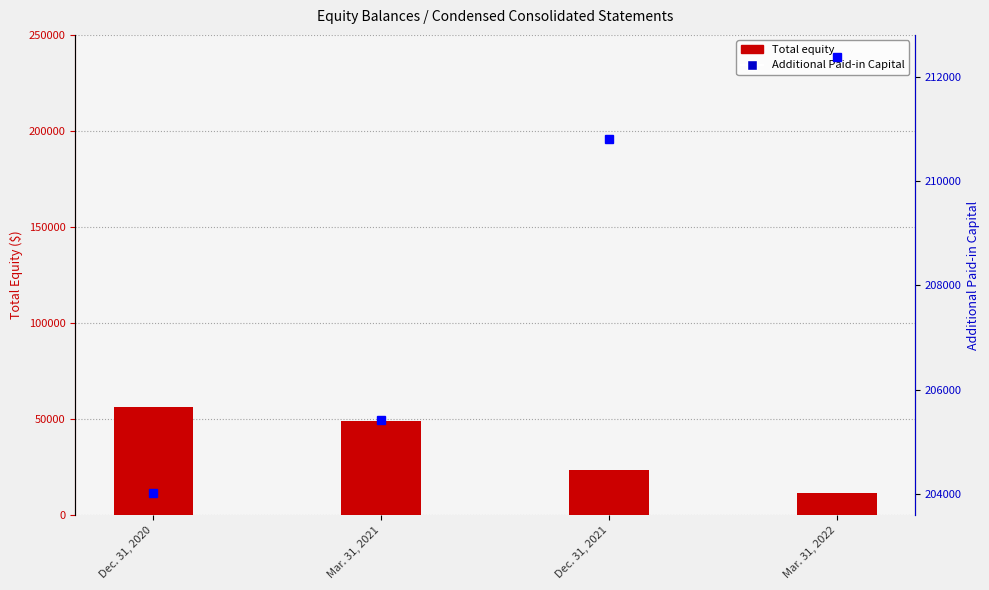

Reading right to left, extract all data points from this chart.

Total: Mar. 31, 2022=11703	Dec. 31, 2021=23497	Mar. 31, 2021=48932	Dec. 31, 2020=56207
Additional Paid-in Capital: Mar. 31, 2022=212386	Dec. 31, 2021=210799	Mar. 31, 2021=205414	Dec. 31, 2020=204007